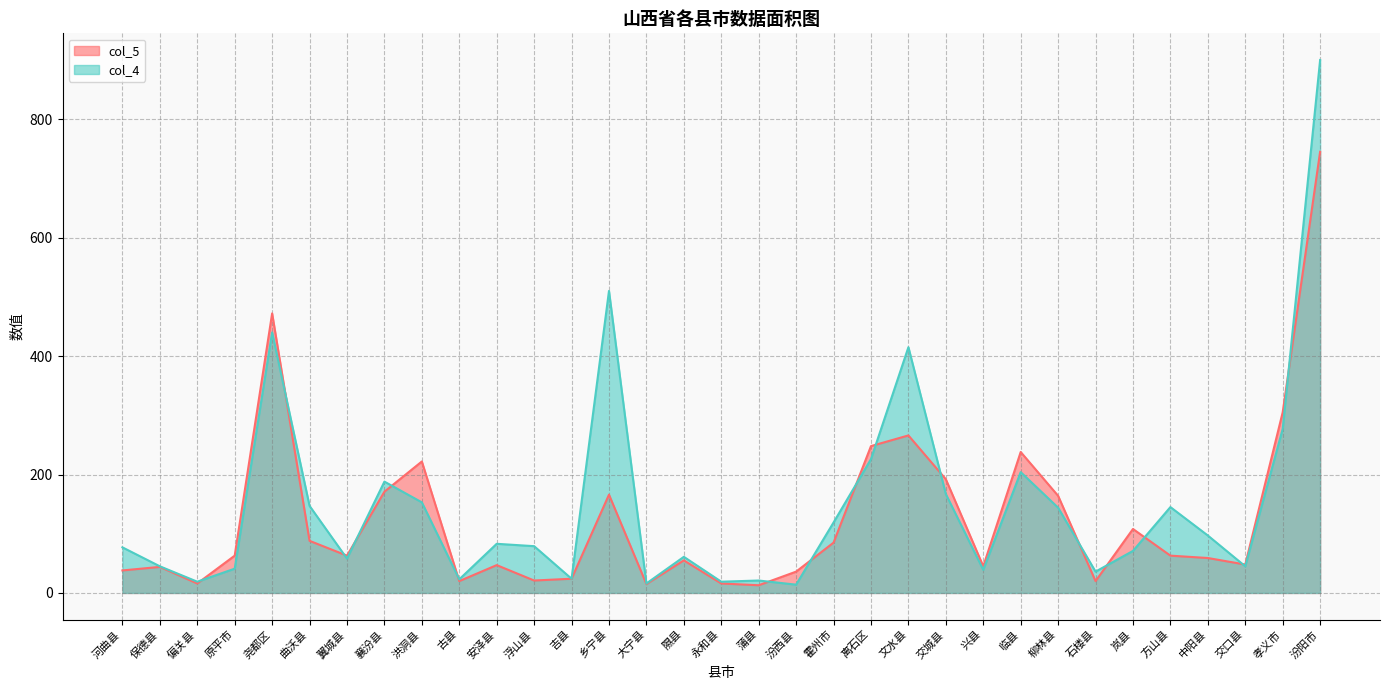

What is the greatest value displayed?

900